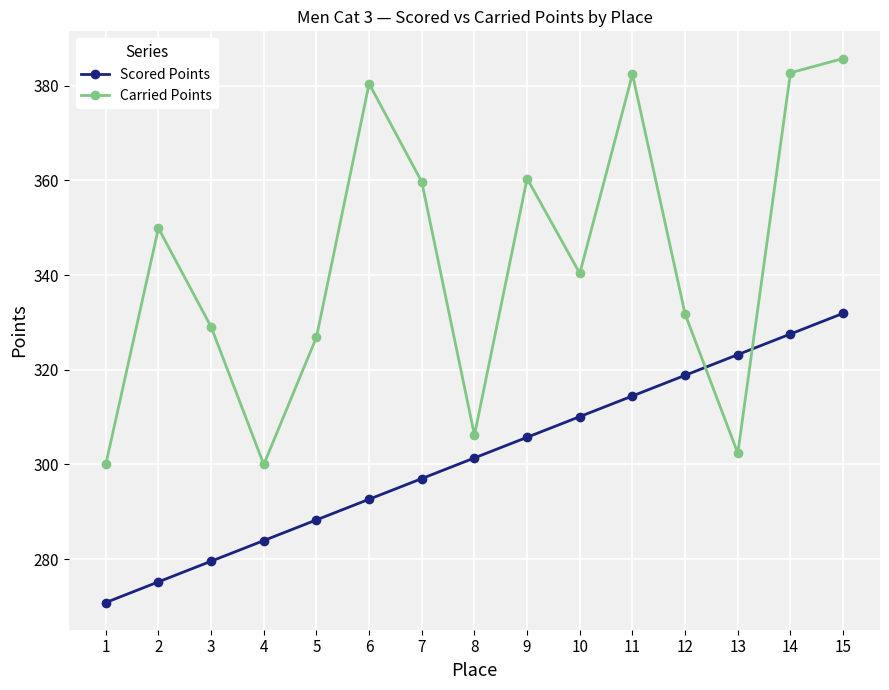

At 15, list the series in order from largest to smallest.

Carried Points, Scored Points